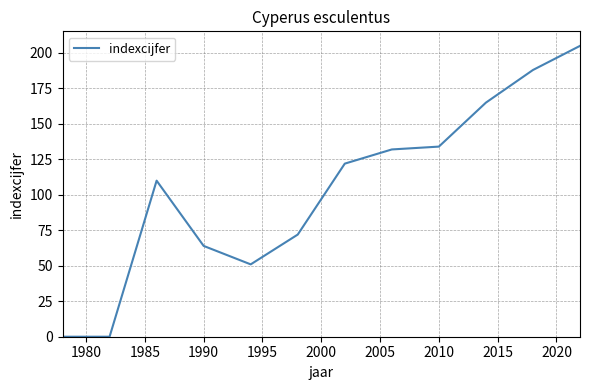

What is the maximum value shown in the chart?

205